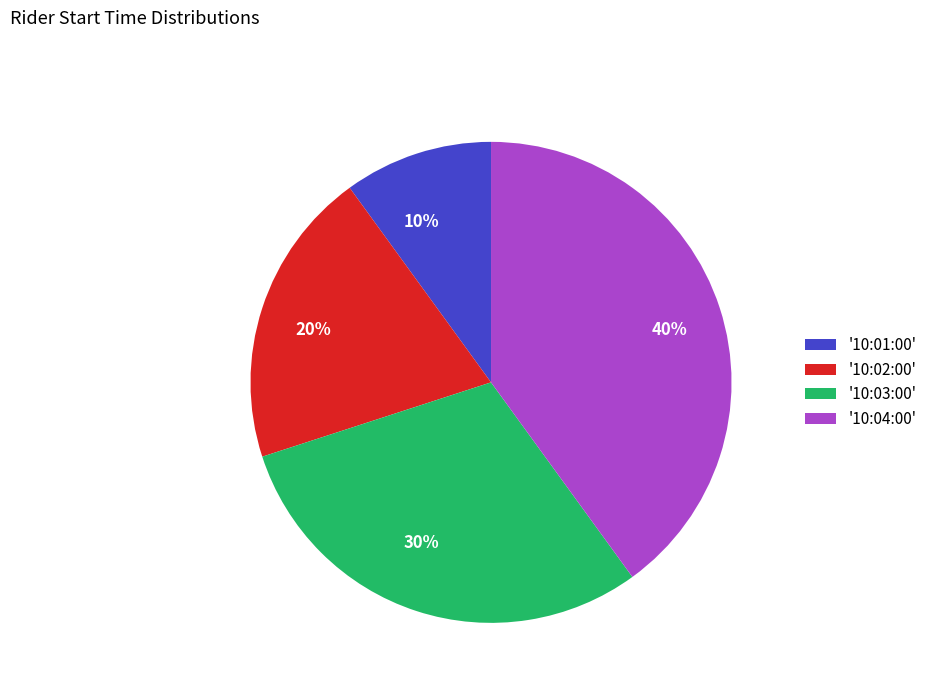

What percentage is the 30% slice, to the nearest percent?

30%